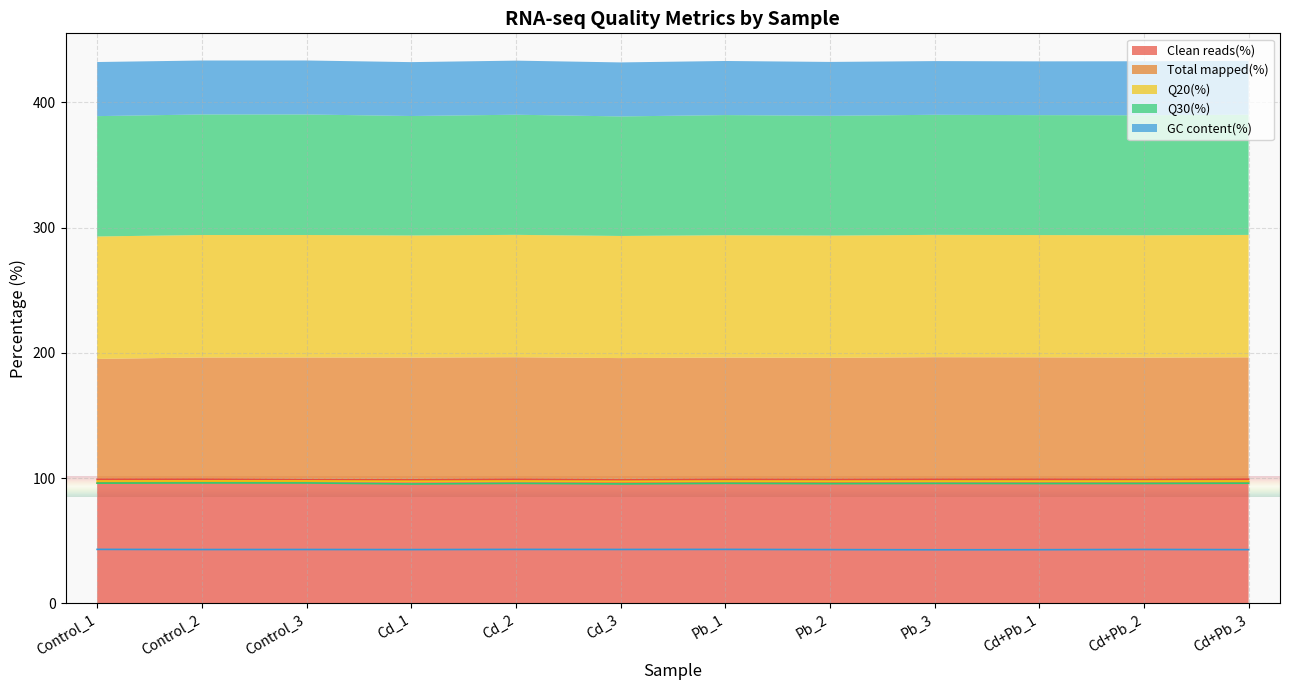

Which series has the widest spread of values?

Total mapped(%)